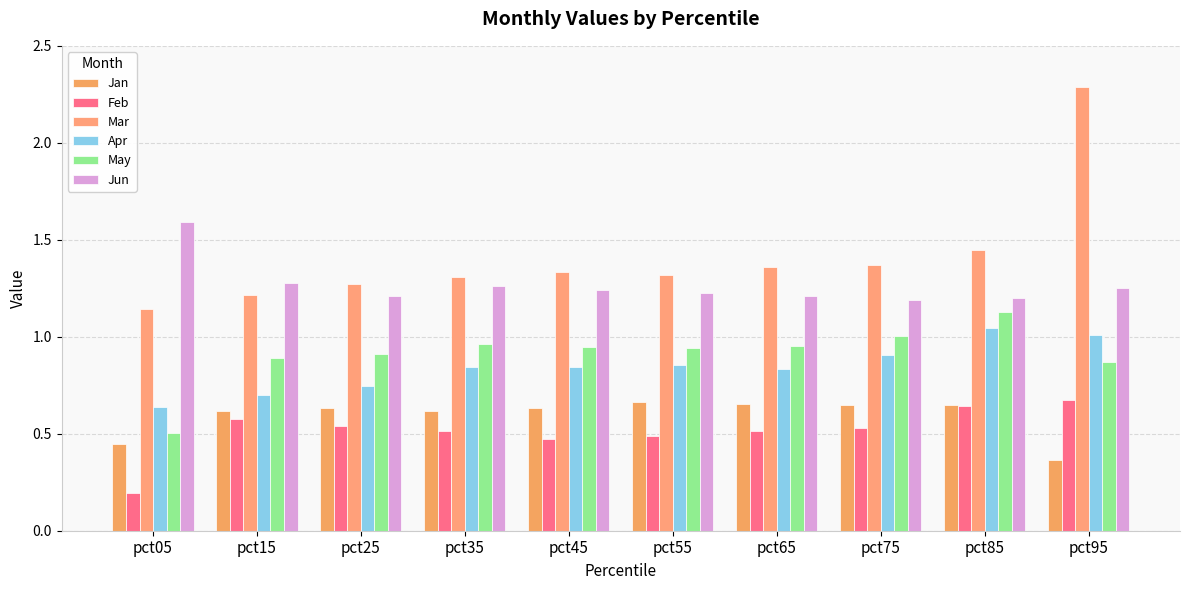

What is the value of the Mar bar at the 10th from the left?

2.3